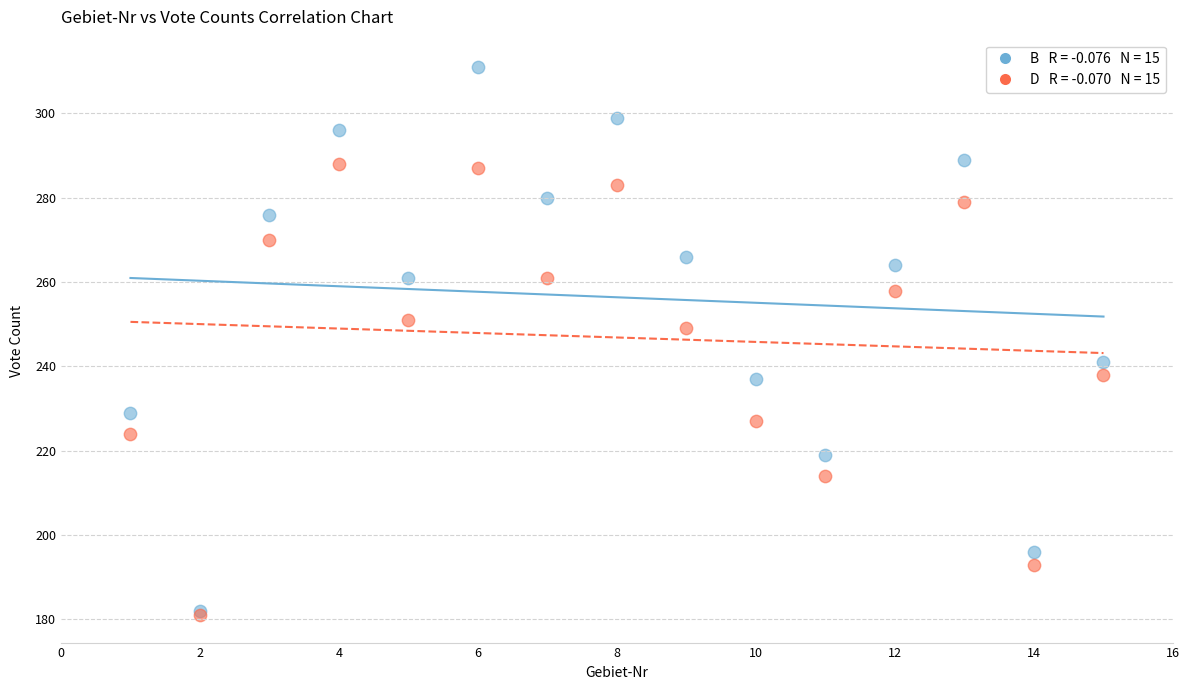

Across all series, what Y value is closest to 246?

249